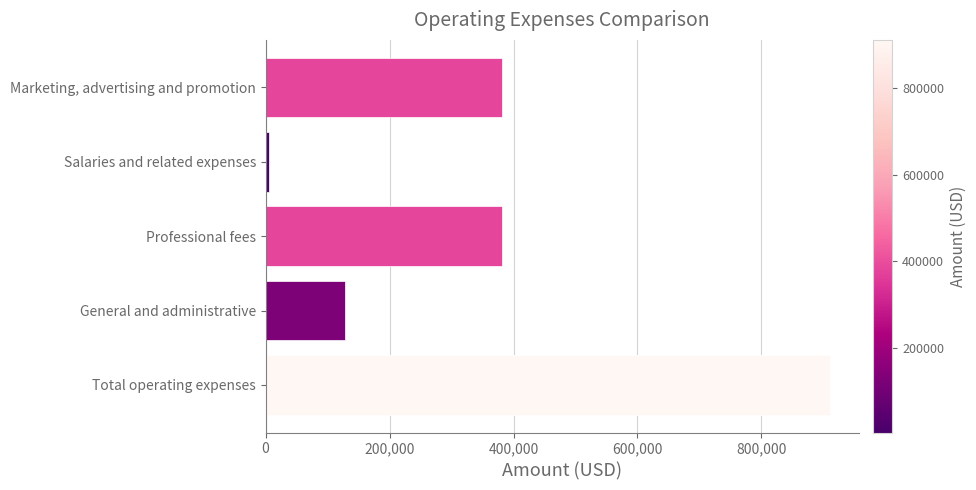

The chart shows a value of 381506 at Marketing, advertising and promotion. True or false?

True